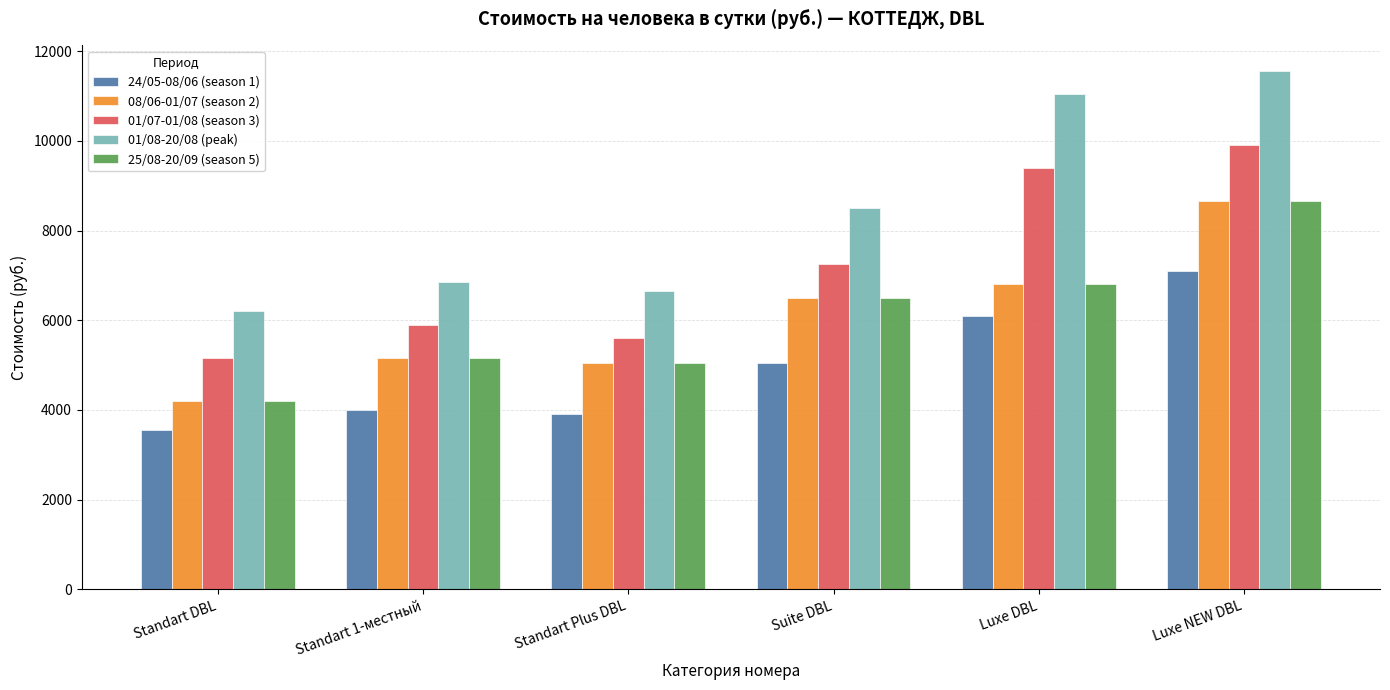

What is the average value of the 24/05-08/06 (season 1) series?

4950